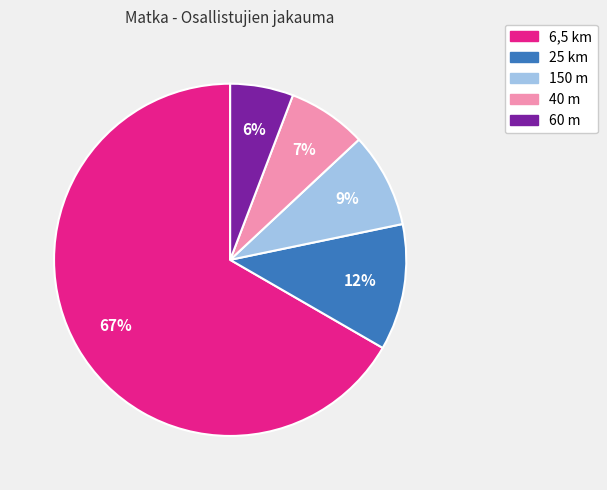

The 60 m slice represents 20% of the pie. True or false?

False